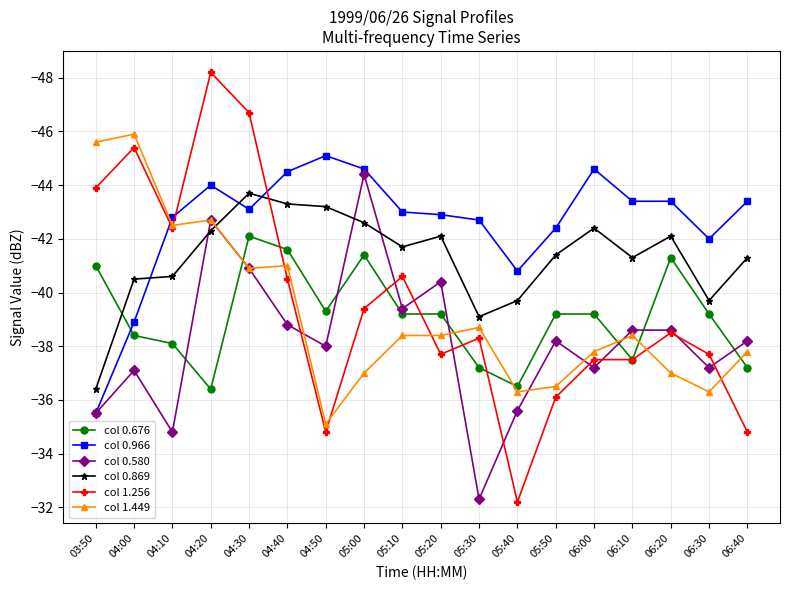

The value of col 1.256 at 05:50 is -15.4. True or false?

False